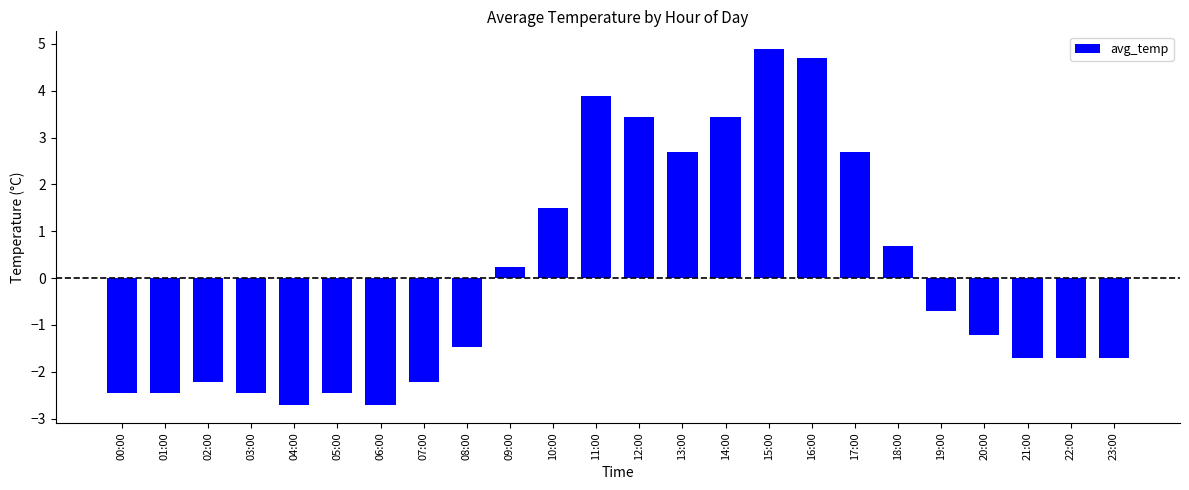

True or false: the data shows -2.5 at 03:00.

True